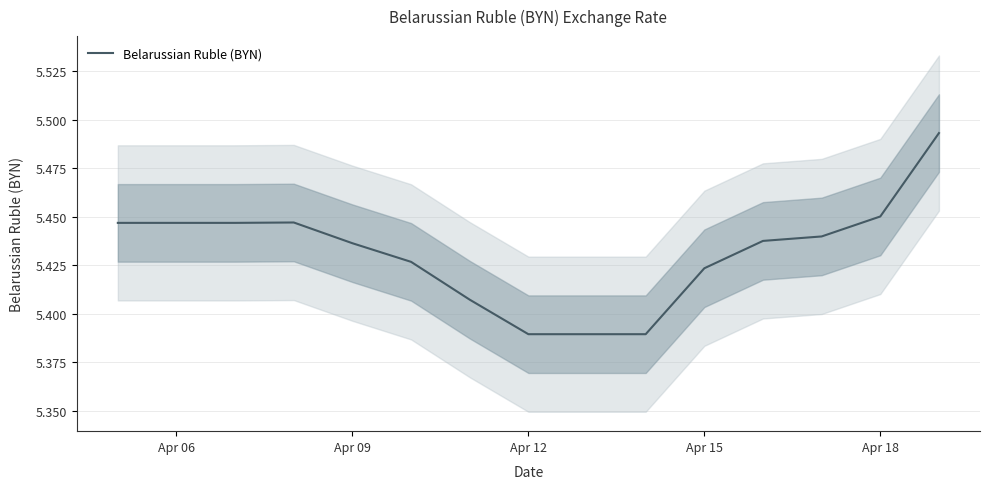

What is the sum of all values?

81.5